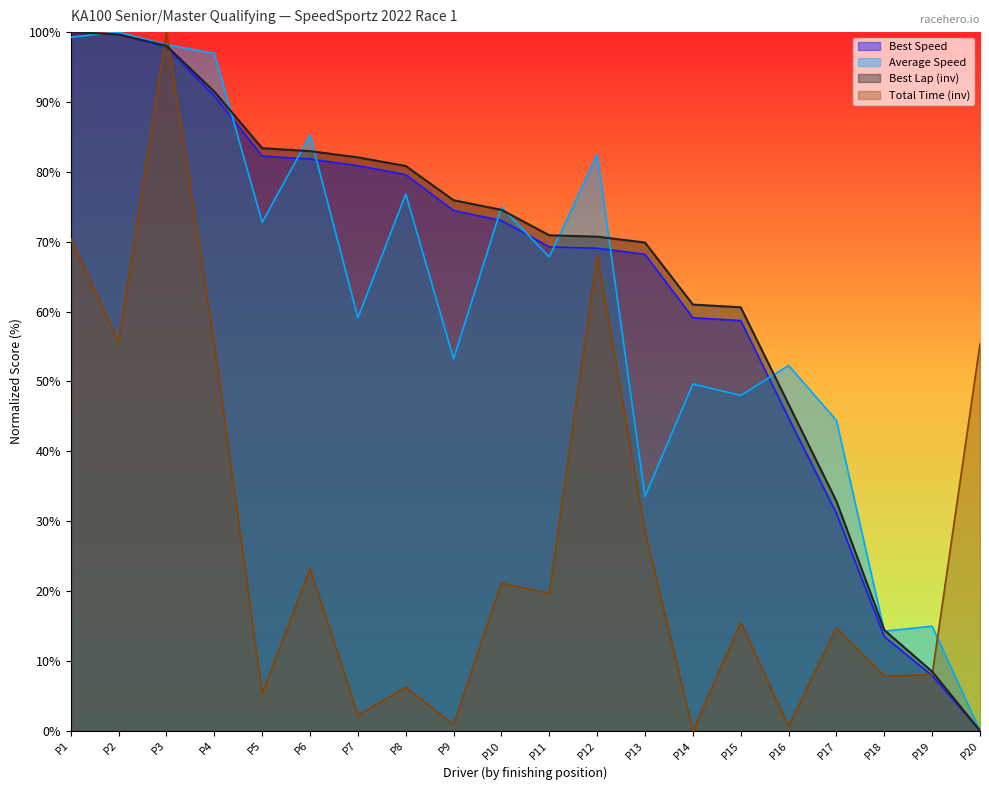

What is the difference between the second highest and second lowest values in the Average Speed series?

85.0